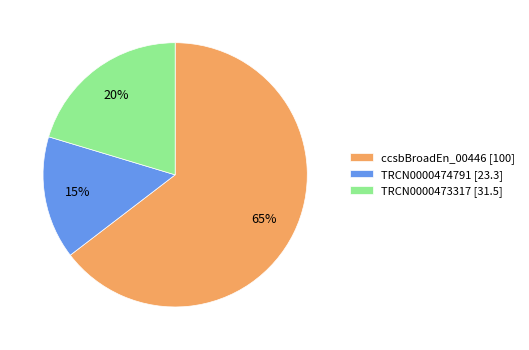

To the nearest percent, what is the difference between the largest and smallest slice percentages?

50%